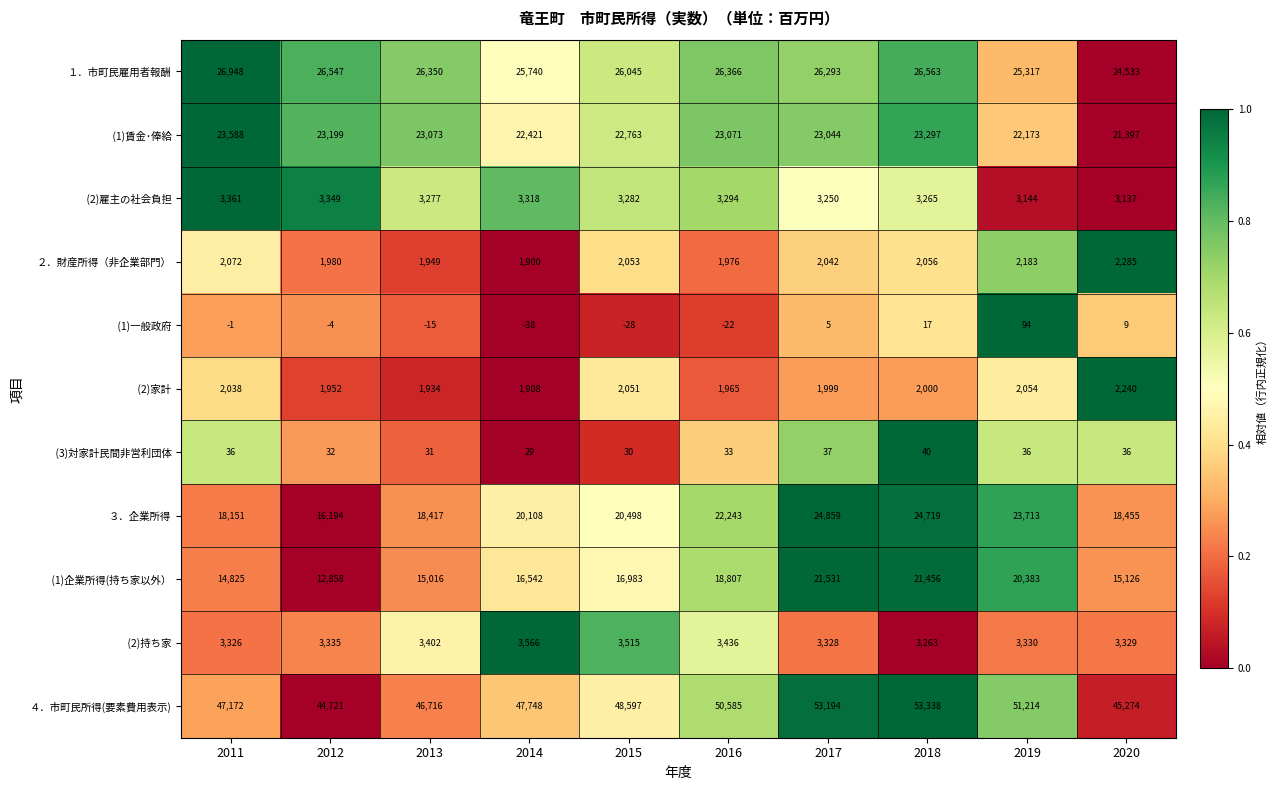

What is the difference between the highest and lowest values at 2014?

47786